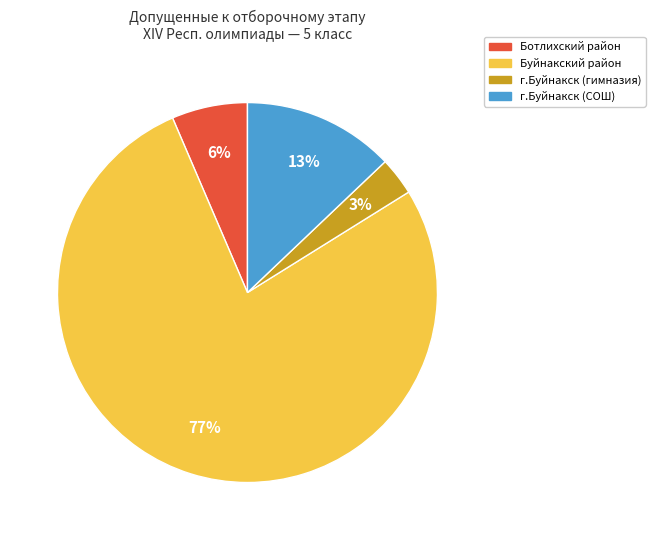

The Буйнакский район slice represents 77% of the pie. True or false?

True